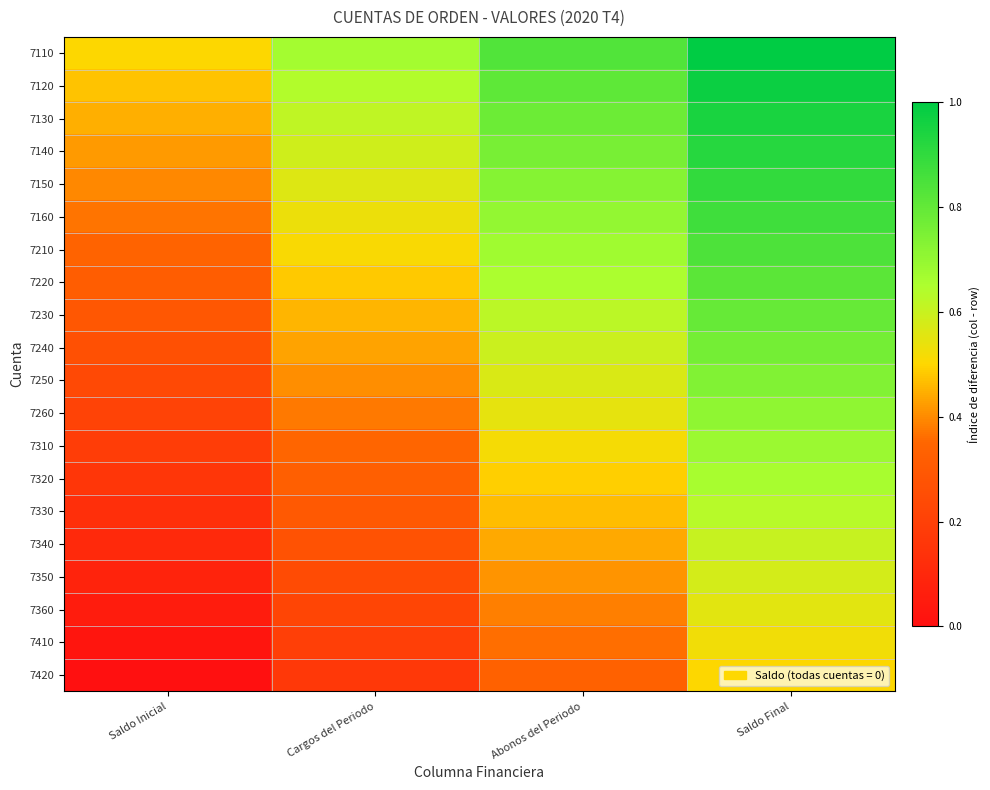

Between Cargos del Periodo and Saldo Inicial, which is larger?

Cargos del Periodo